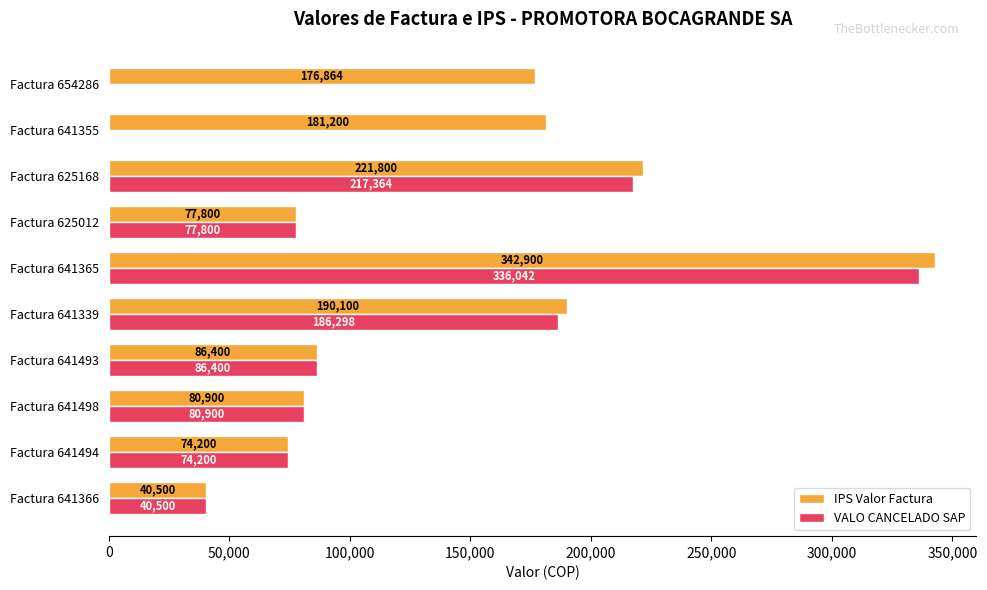

True or false: VALO CANCELADO SAP has a value of 0 at Factura 654286.

True